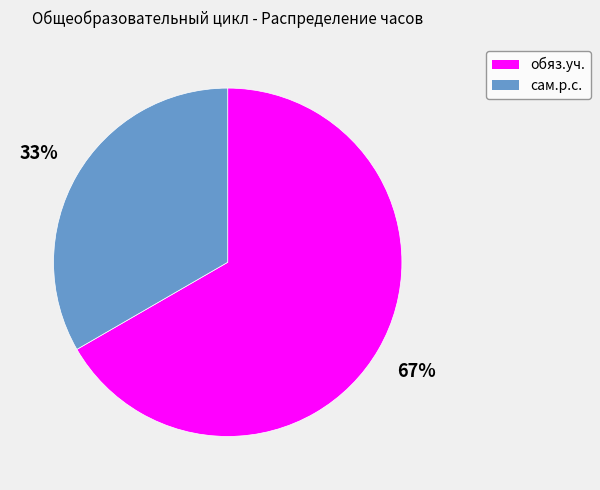

Which category has the biggest portion of the pie?

обяз.уч.